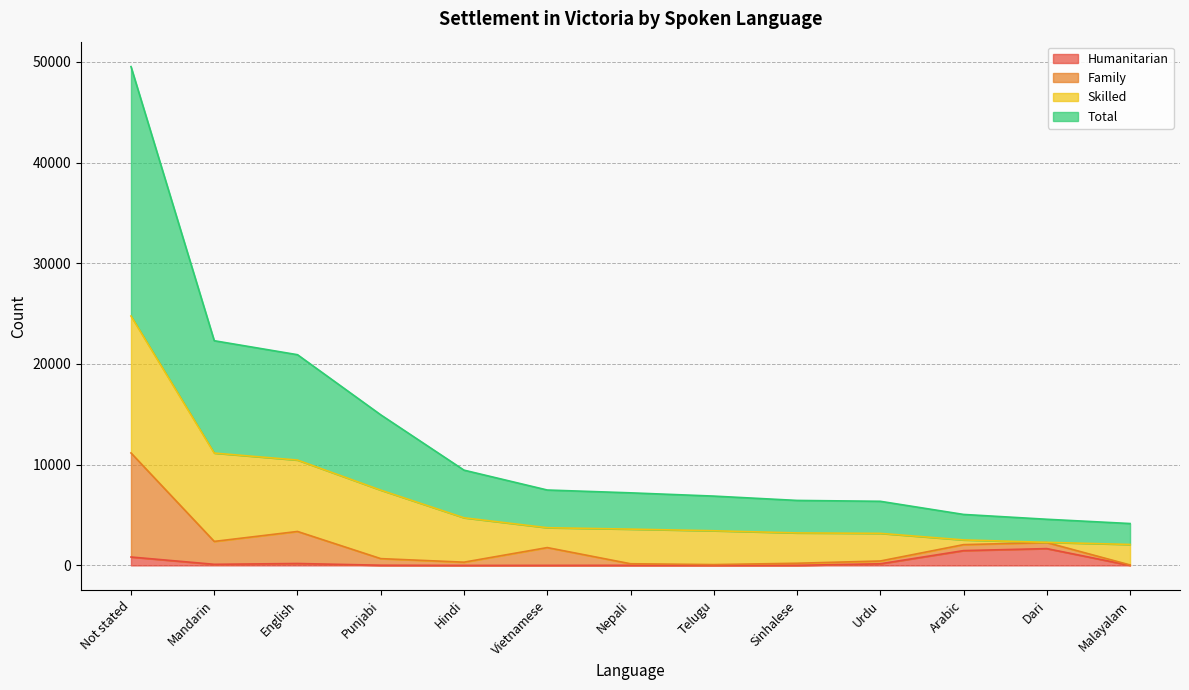

Where does the Family series first go above 675?

Not stated